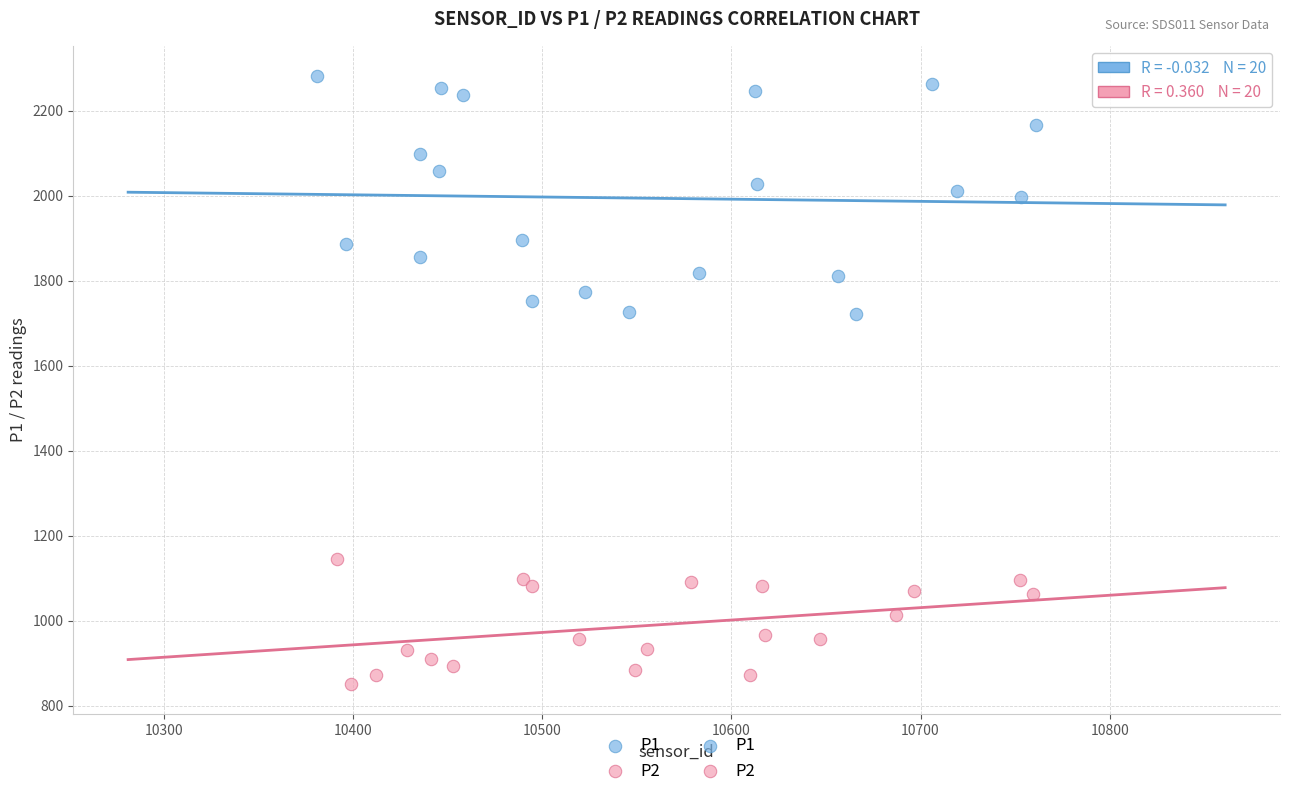

Which series has the widest spread of Y values?

P1